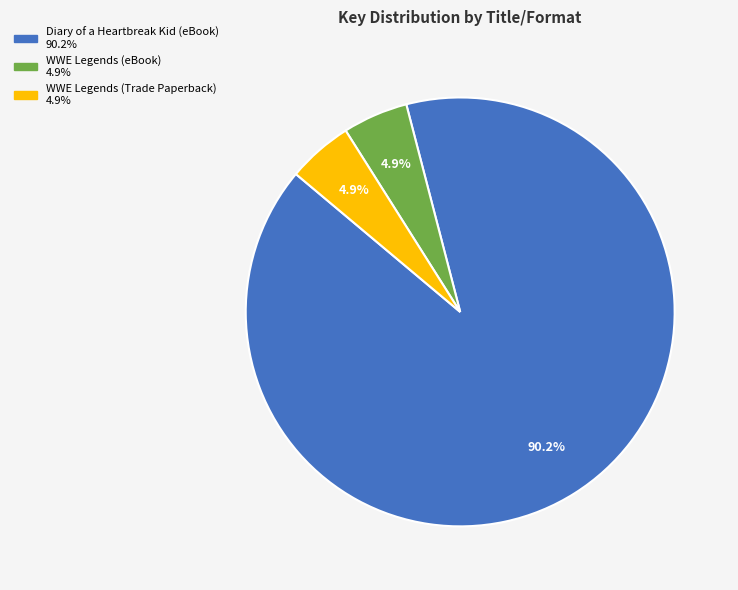

Is WWE Legends (Trade Paperback) the majority of the pie?

No